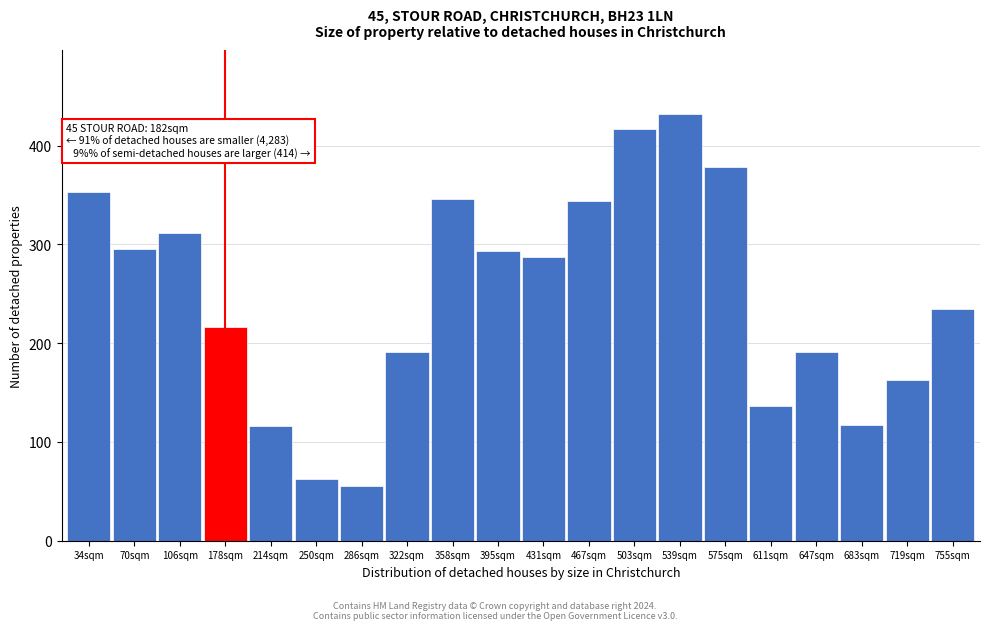

At which label is the value closest to 243?

755sqm